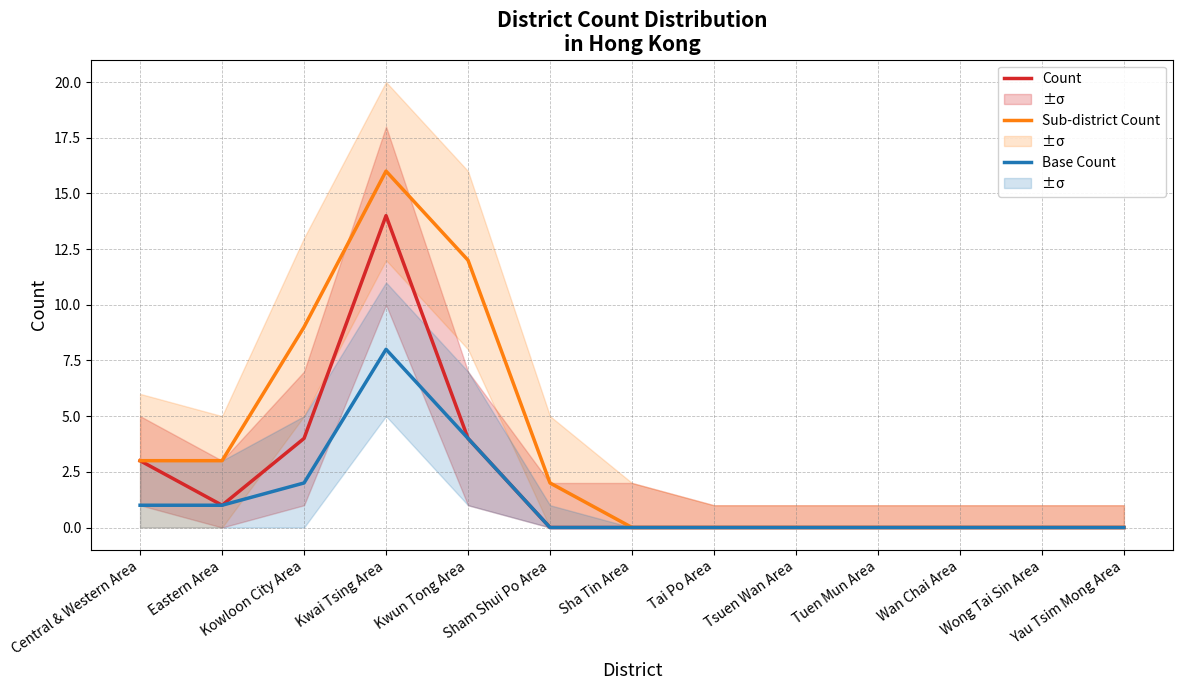

True or false: Sub-district Count and Count intersect in this chart.

False